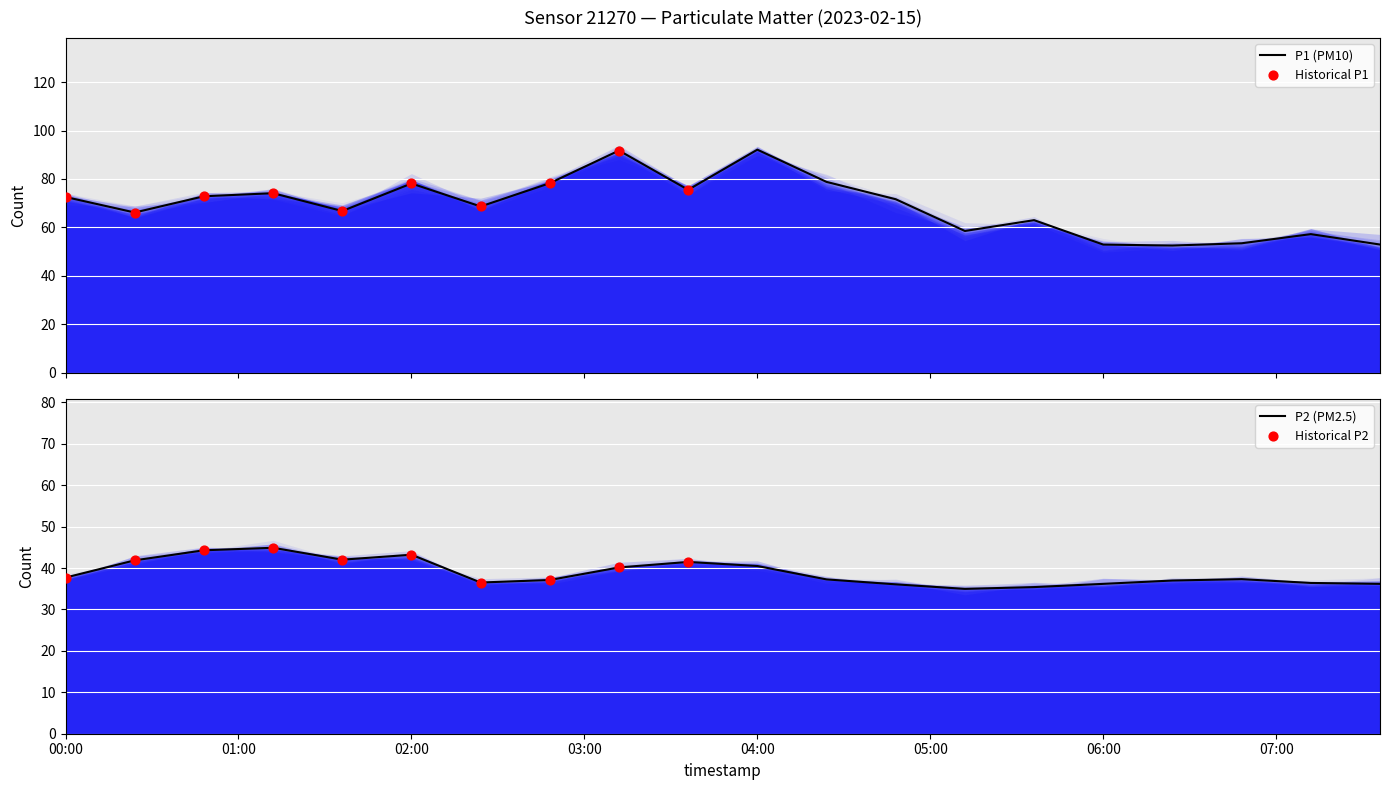

Which series reaches the minimum Y coordinate?

P2